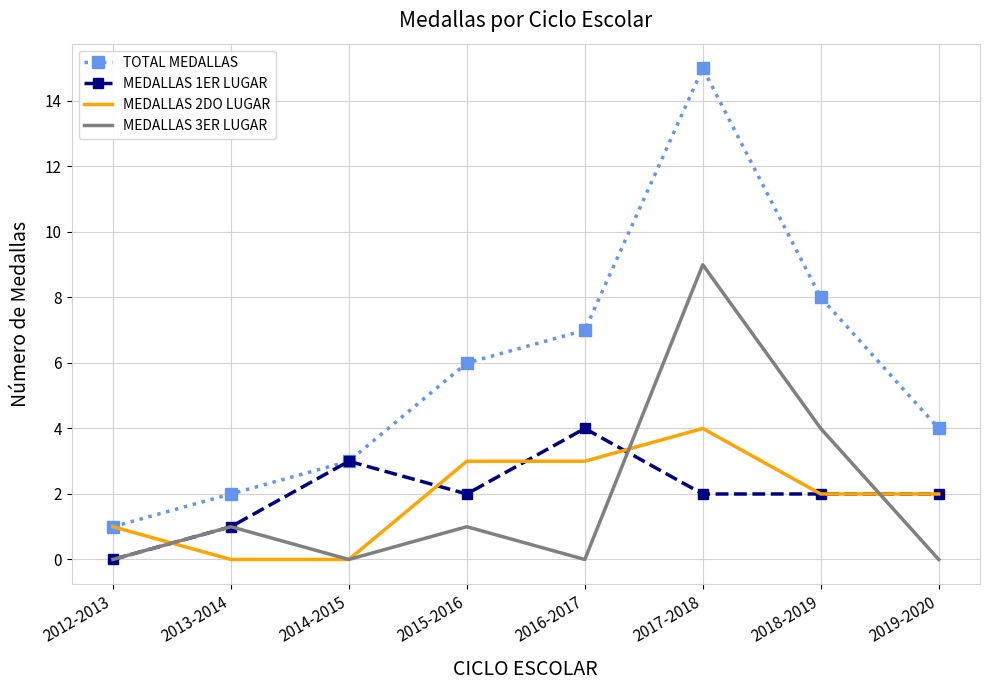

The value of TOTAL MEDALLAS at 2015-2016 is 6. True or false?

True